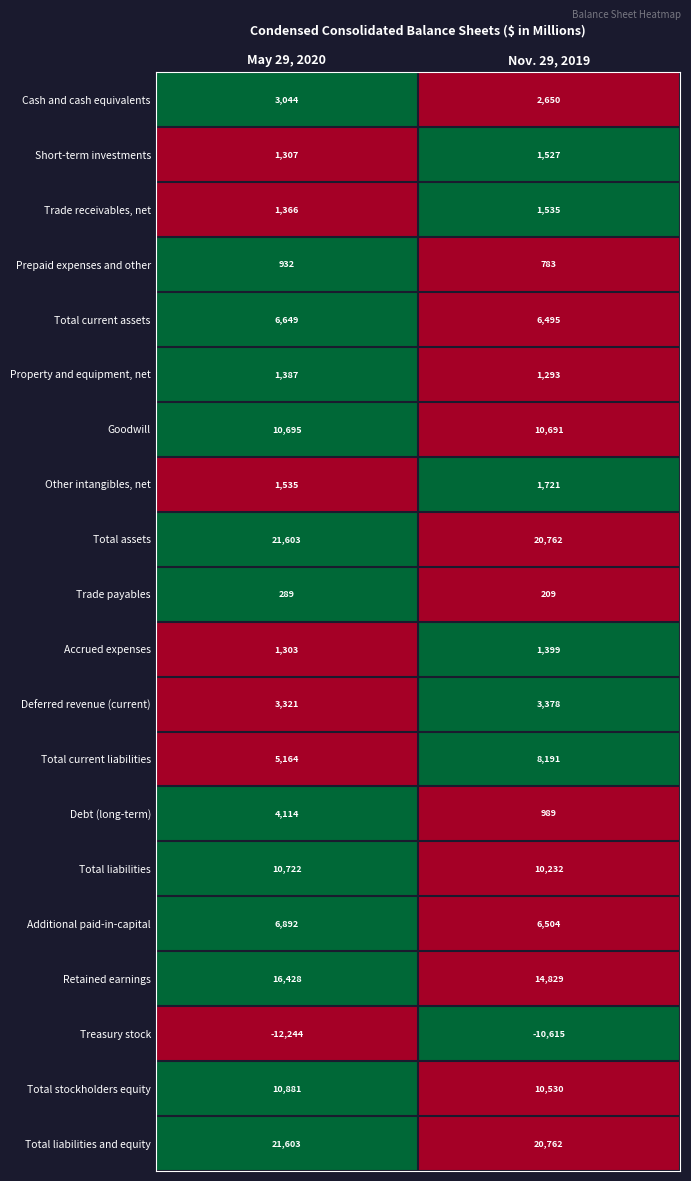

Which category has the highest value across all series?

May 29, 2020